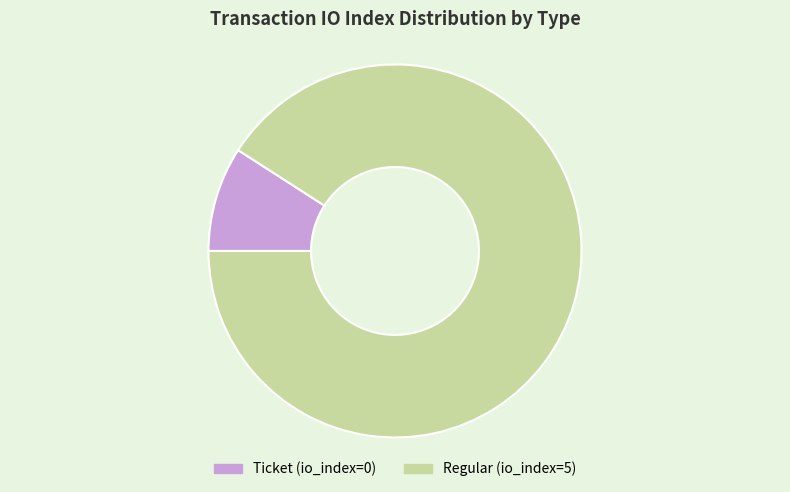

The Ticket (io_index=0) slice represents 1% of the pie. True or false?

False